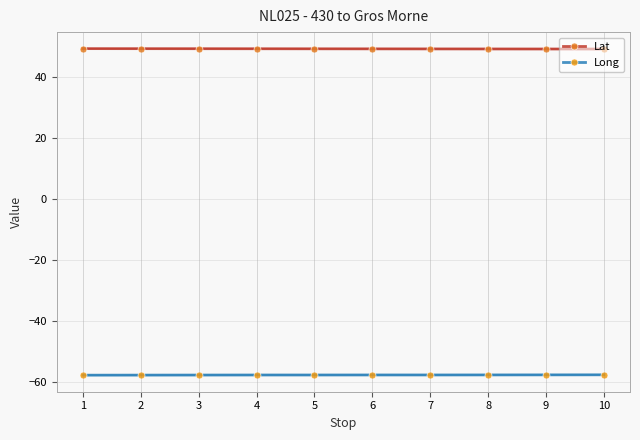

Reading right to left, what are all the values shown in this chart?

Lat: 49.3	49.3	49.3	49.3	49.3	49.3	49.4	49.4	49.4	49.4
Long: -57.5	-57.5	-57.5	-57.5	-57.5	-57.5	-57.5	-57.6	-57.6	-57.6